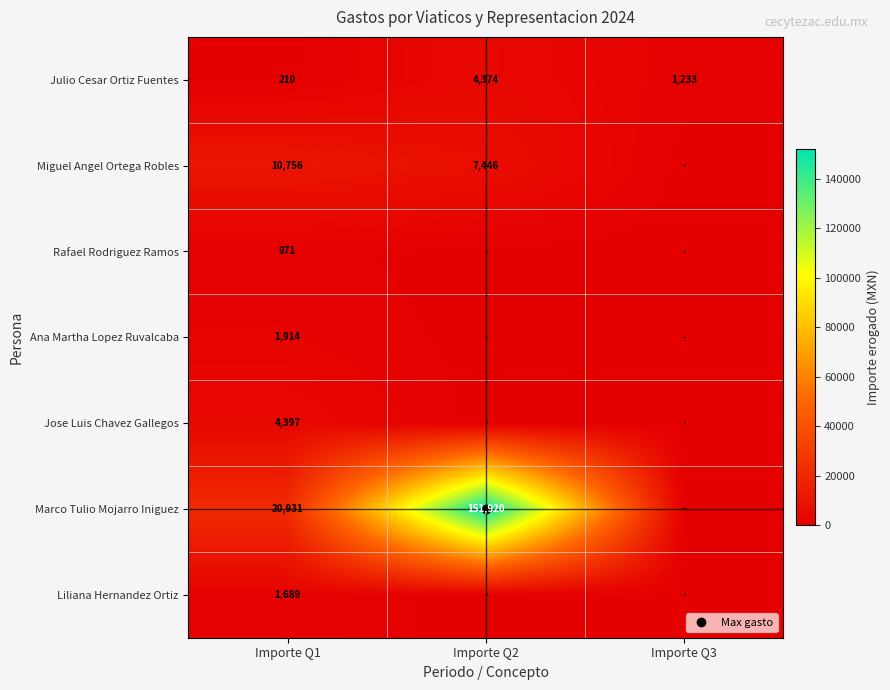

Rank the series by their maximum value, from highest to lowest.

Marco Tulio Mojarro Iniguez, Miguel Angel Ortega Robles, Jose Luis Chavez Gallegos, Julio Cesar Ortiz Fuentes, Ana Martha Lopez Ruvalcaba, Liliana Hernandez Ortiz, Rafael Rodriguez Ramos